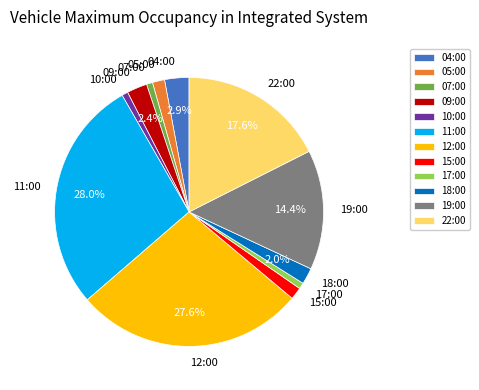

True or false: 07:00 accounts for 11% of the total.

False